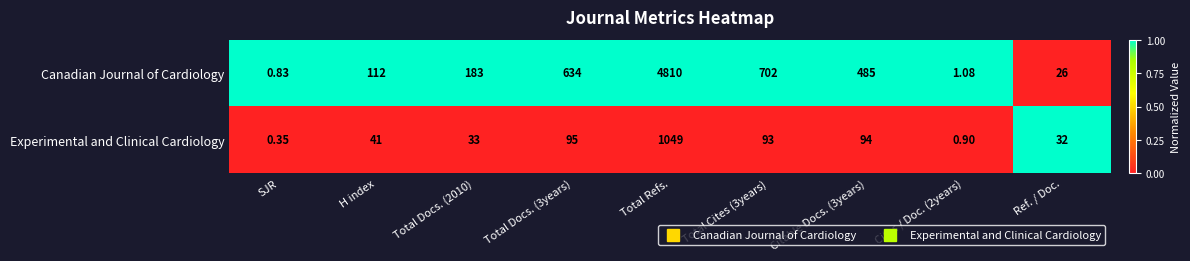

Which category has the highest value in the Experimental and Clinical Cardiology series?

Total Refs.